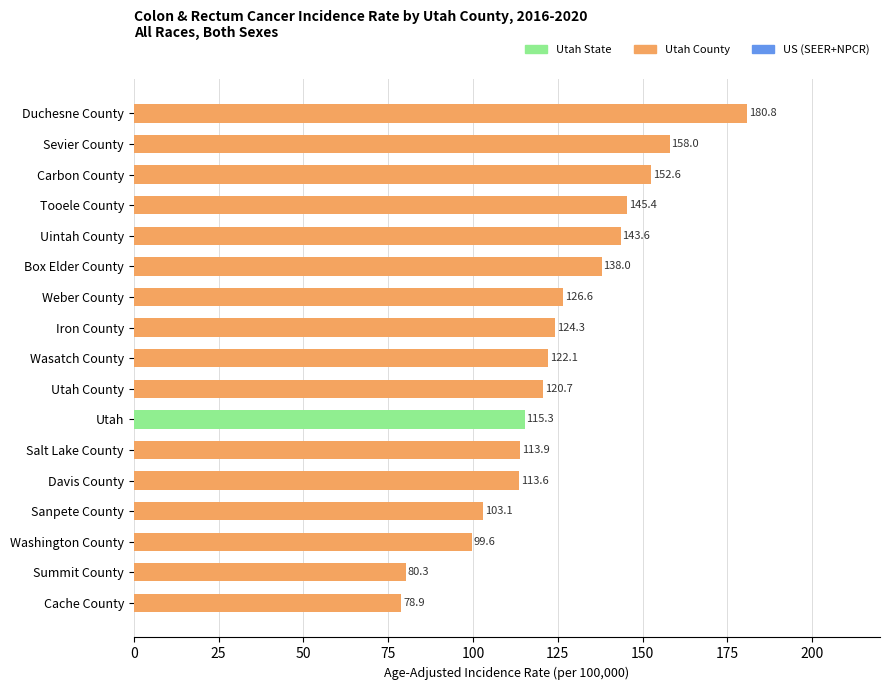

Count the number of values greater than 122.

9